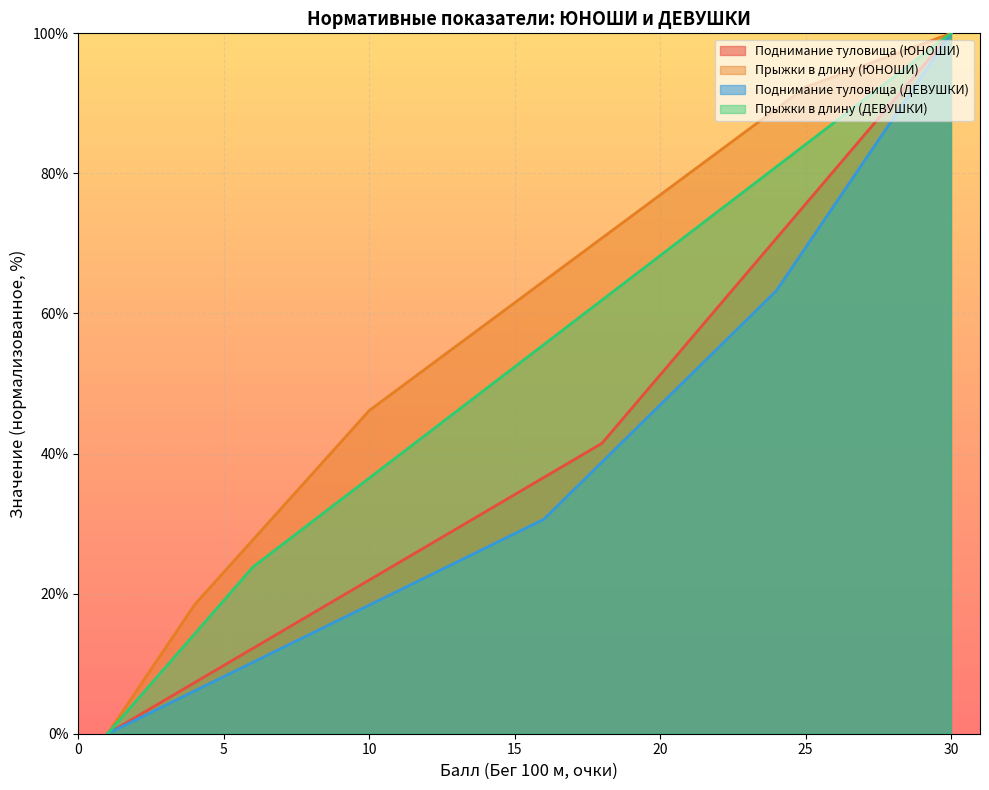

Which category has the lowest value in the Поднимание туловища (ЮНОШИ) series?

1